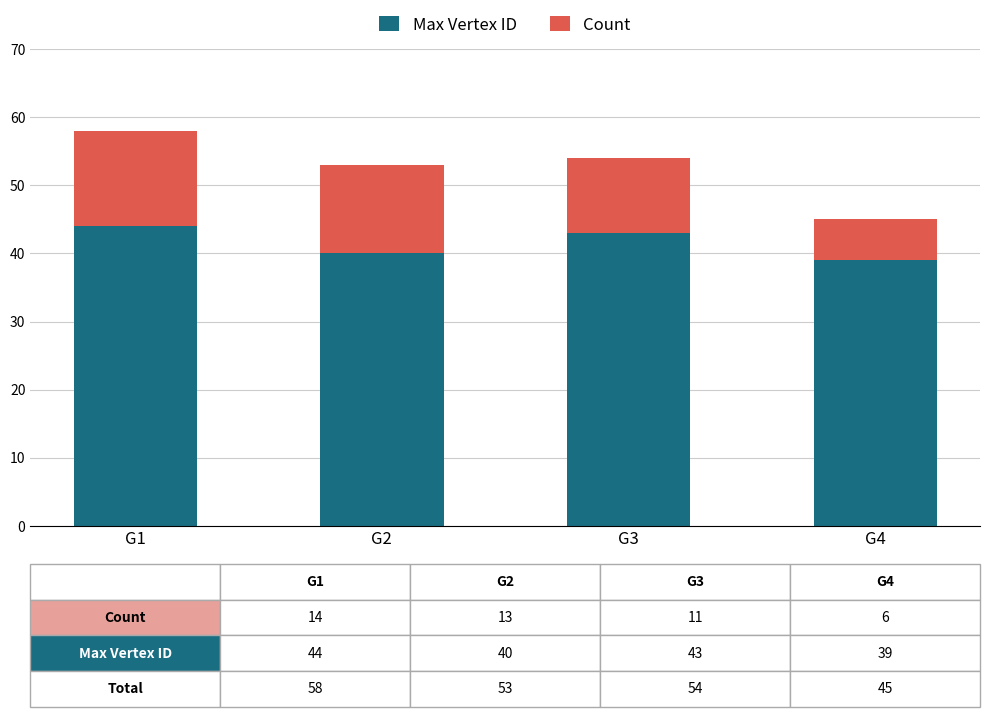

Reading right to left, what are the values for Max Vertex ID?

39	43	40	44